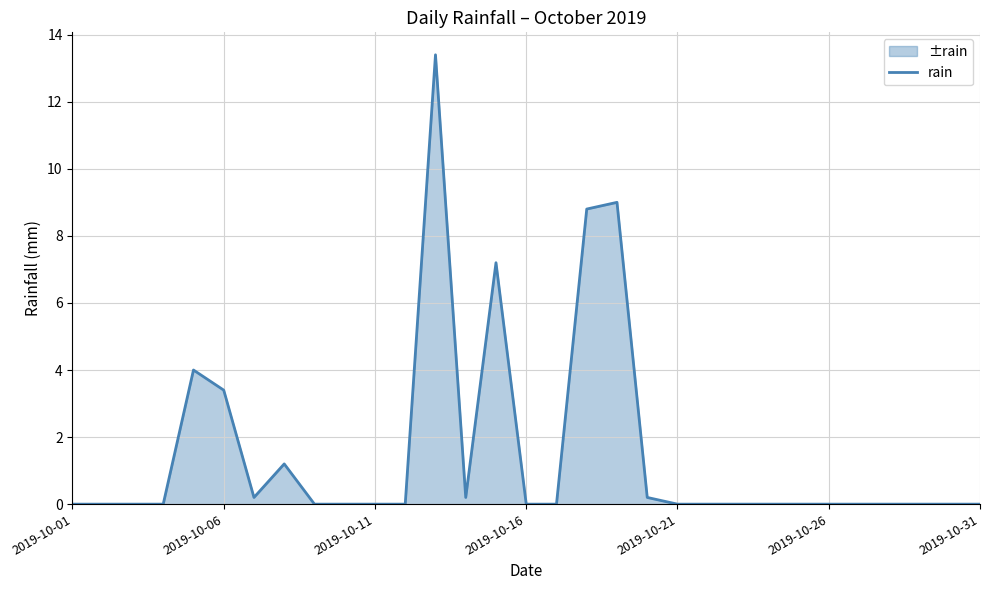

What is the greatest value displayed?

13.4